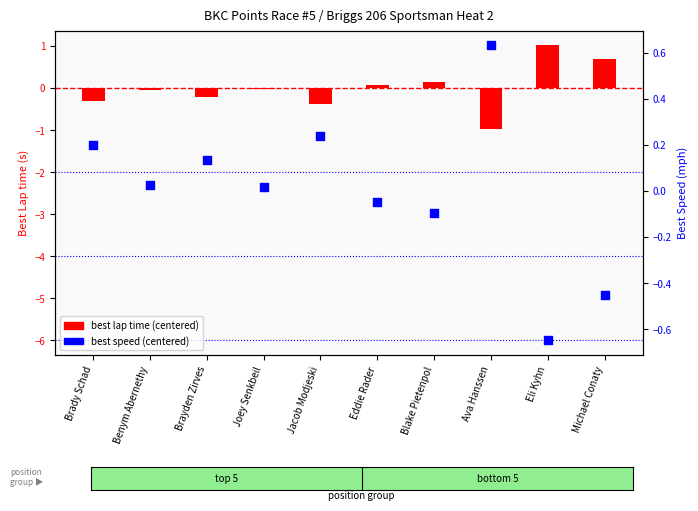

Which series reaches the maximum Y coordinate?

best lap time (centered)